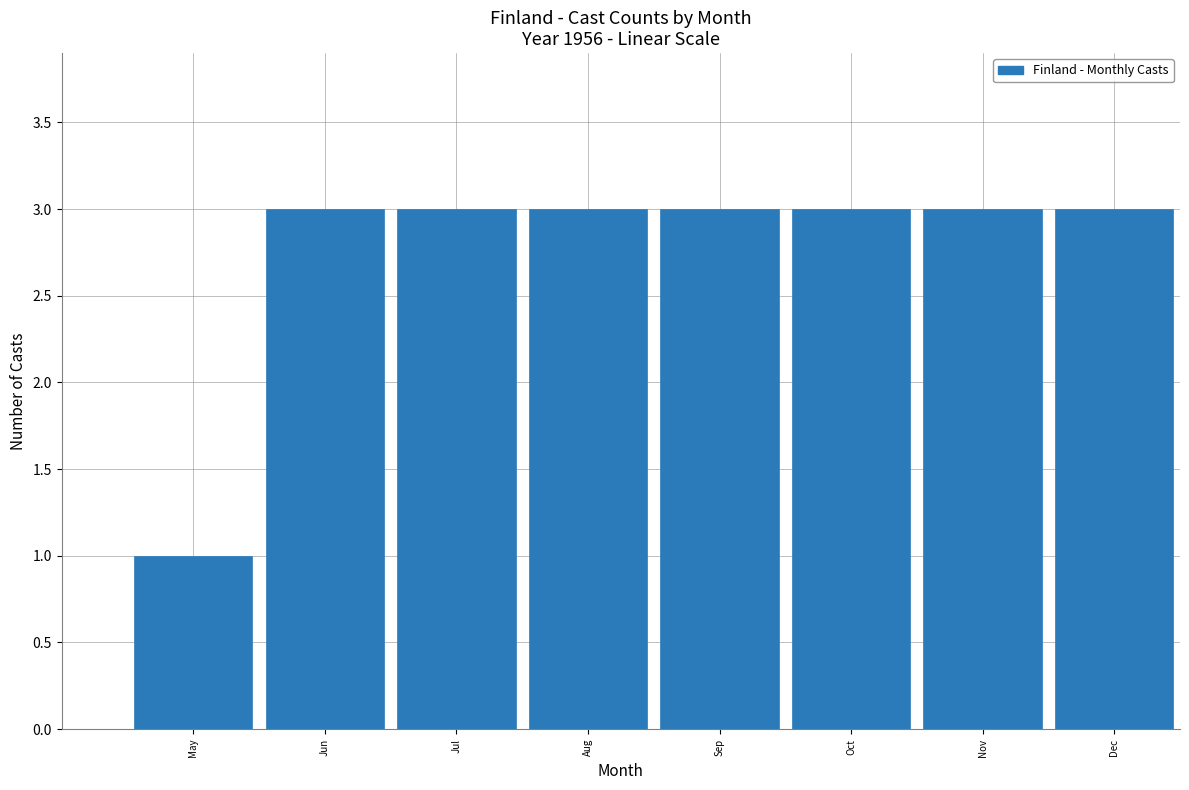

Reading left to right, transcribe all the data shown in this chart.

1	3	3	3	3	3	3	3